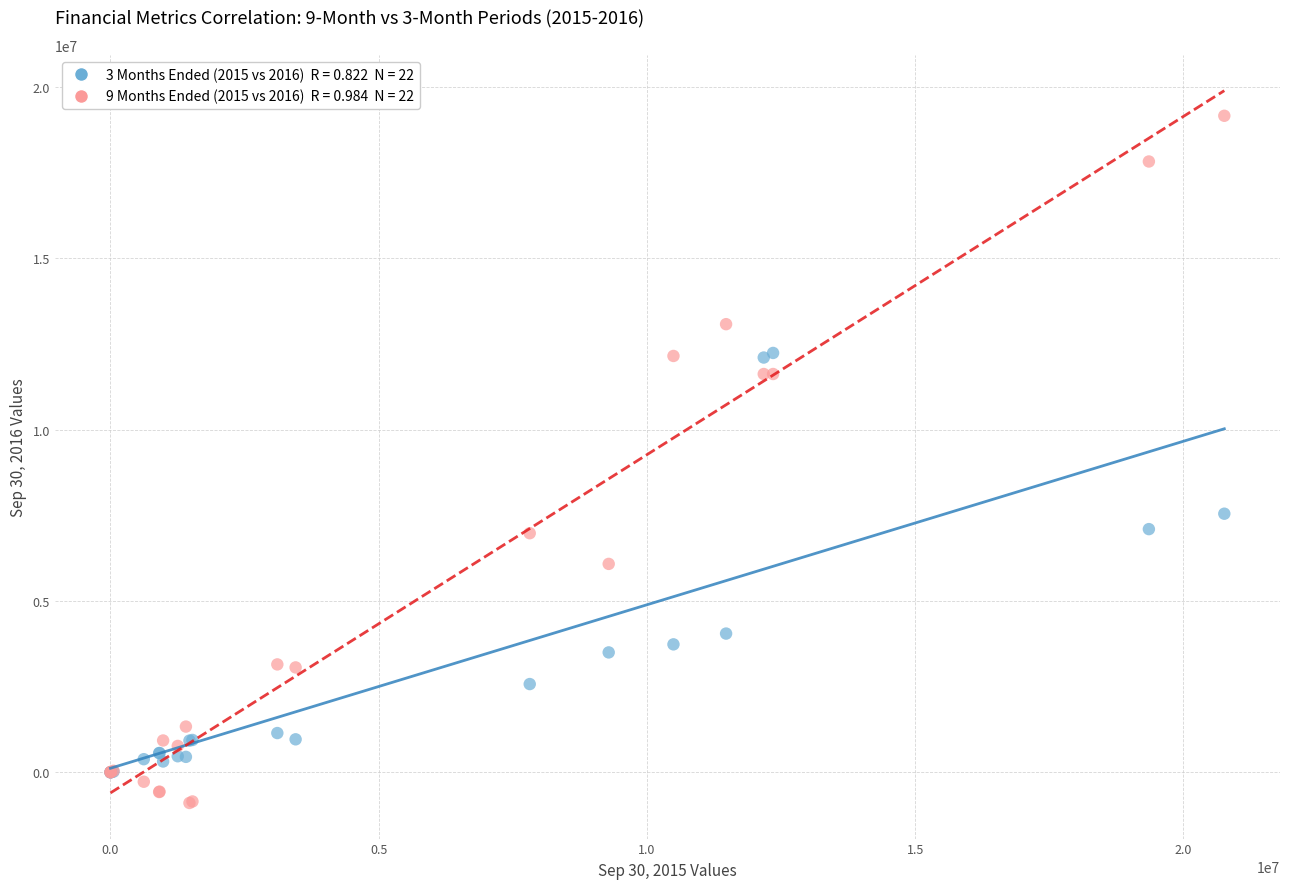

Across all series, what Y value is closest to 9134000?

7548000.0